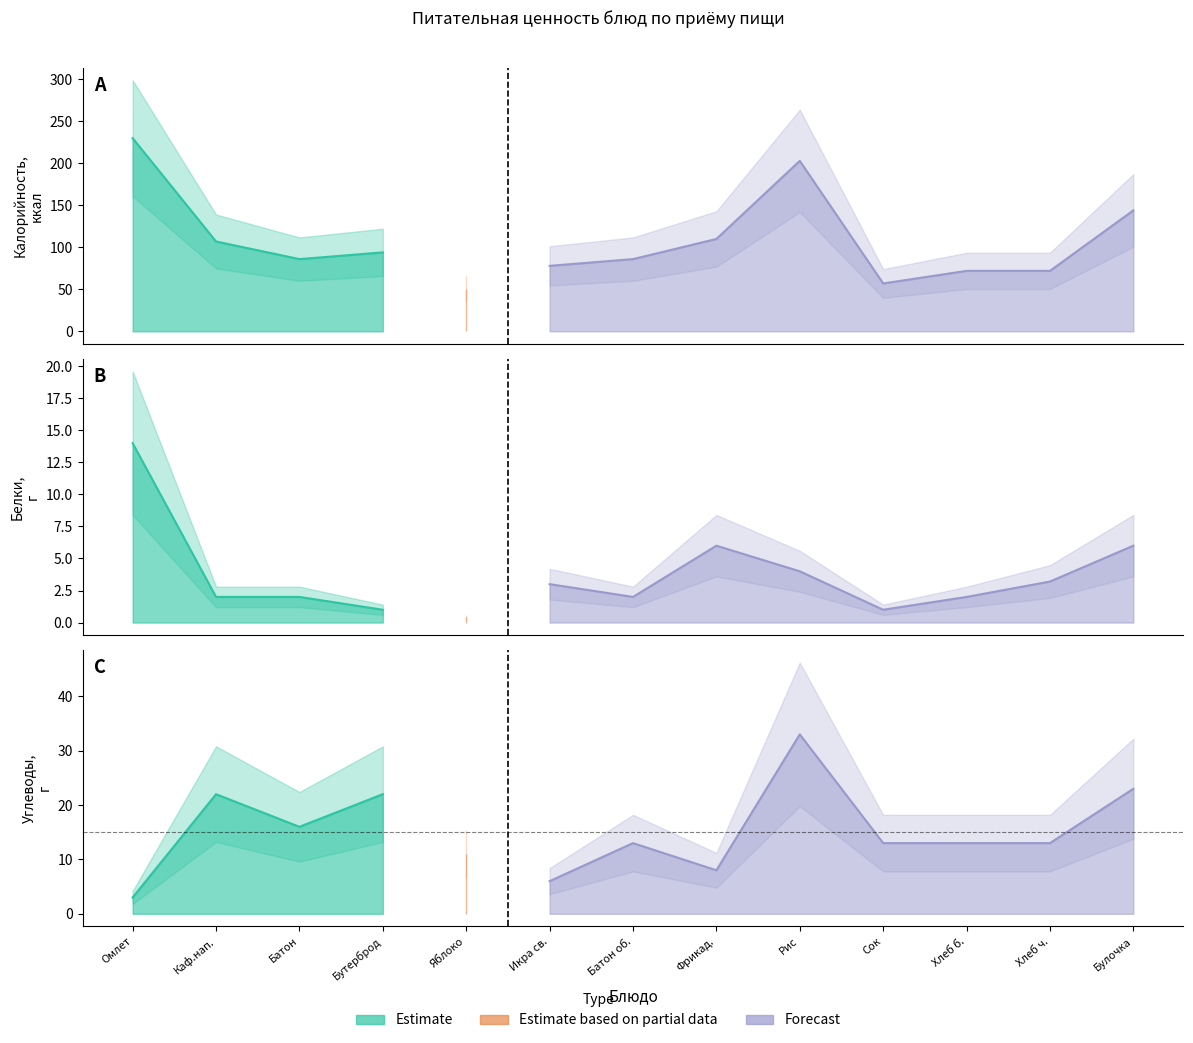

True or false: Калорийность has more than 2 points higher than both neighbors.

False